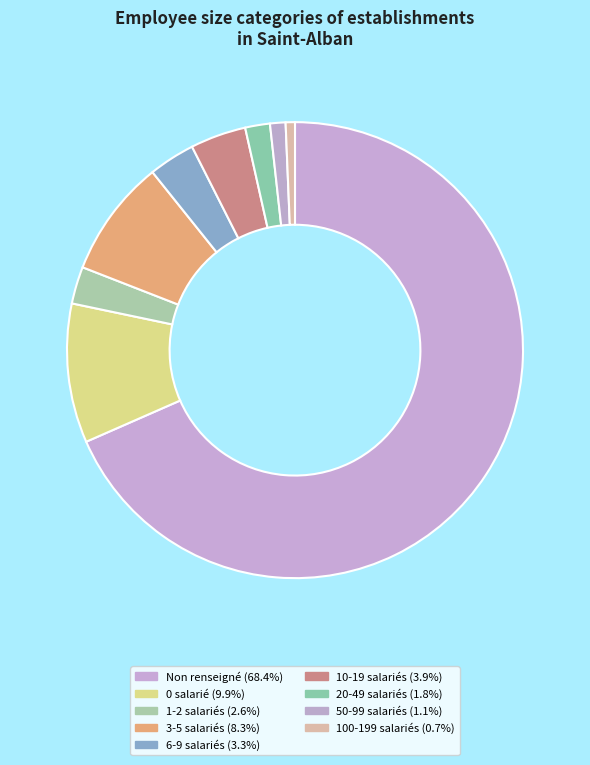

How many slices are in this pie chart?

9